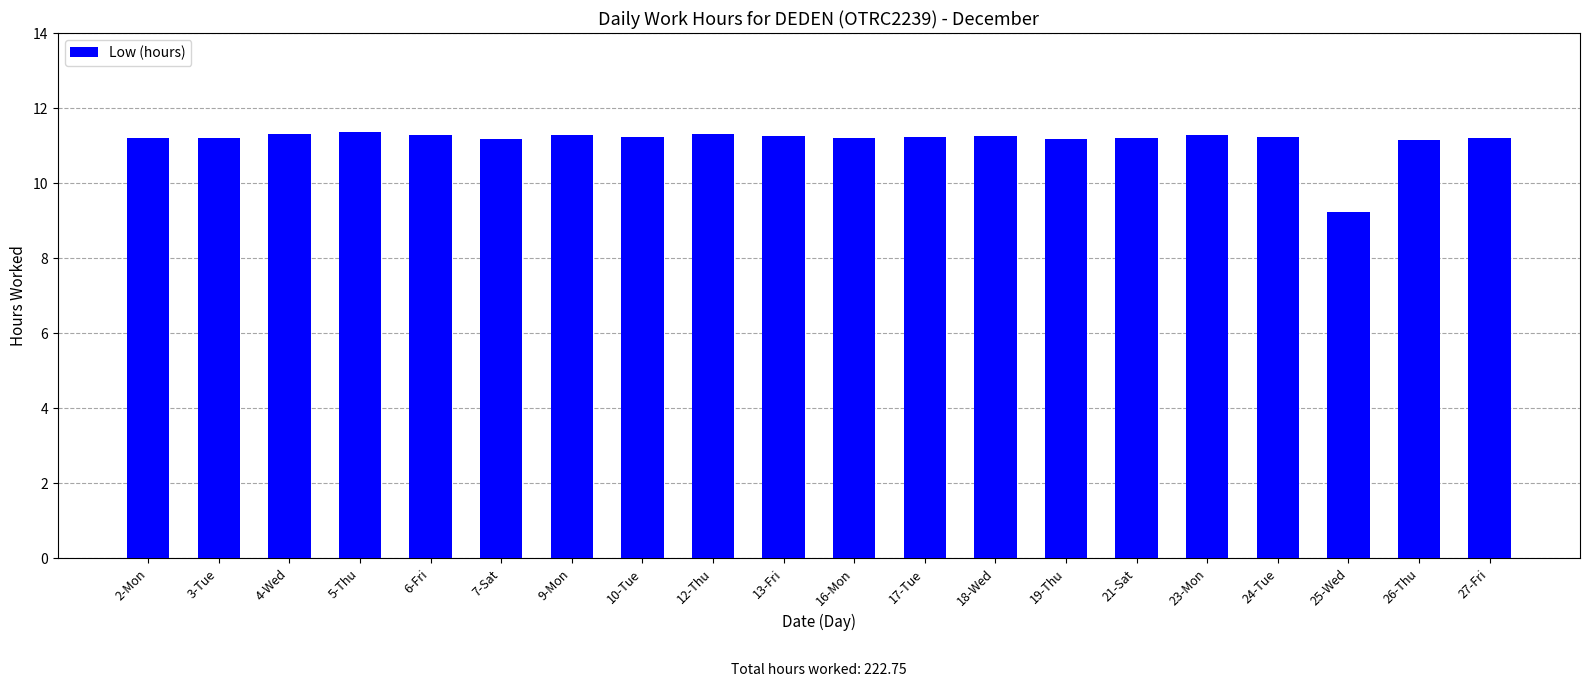

The value at 27-Fri is 18.3. True or false?

False